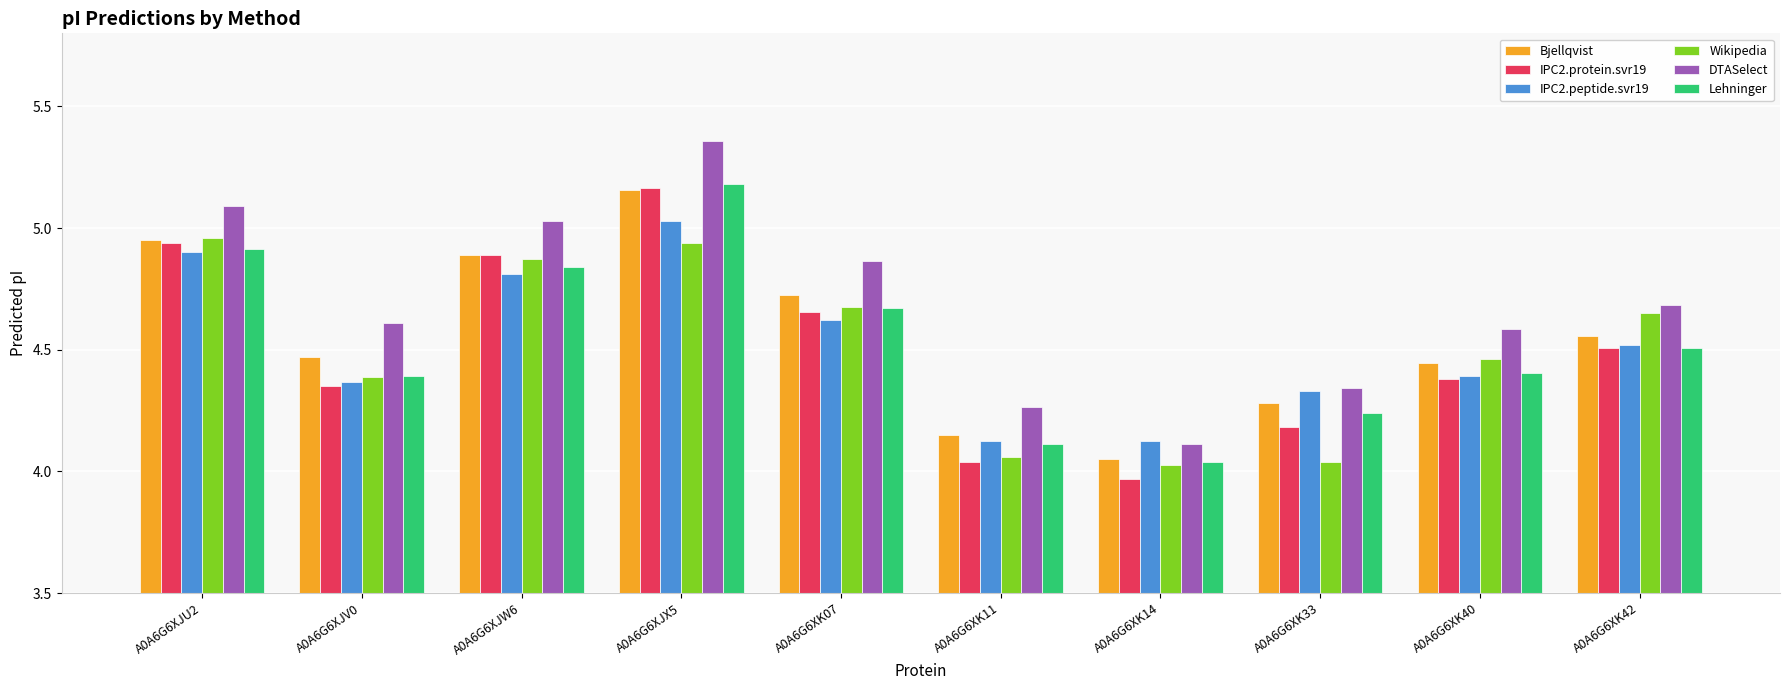

Which series has the largest total across all categories?

DTASelect